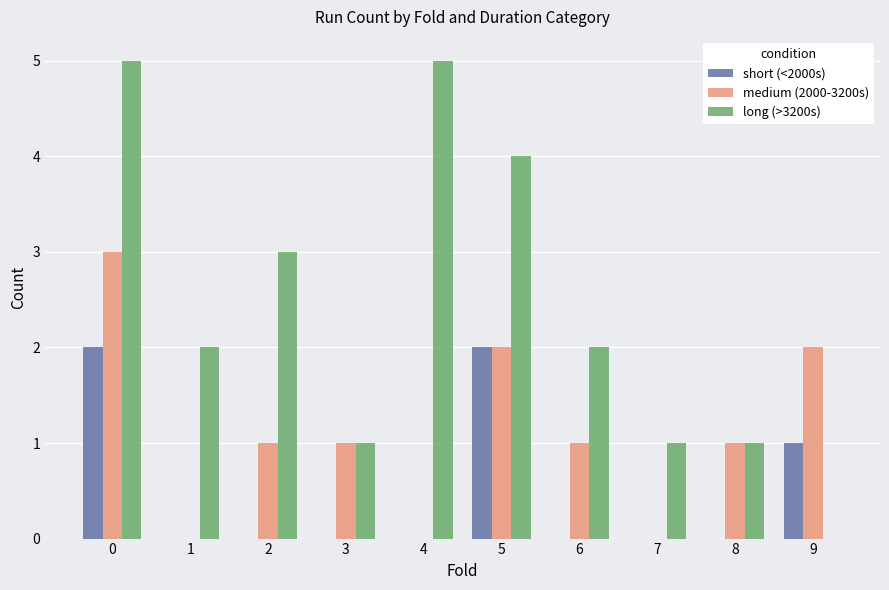

Between 0 and 3, which series saw the biggest shift?

long (>3200s)